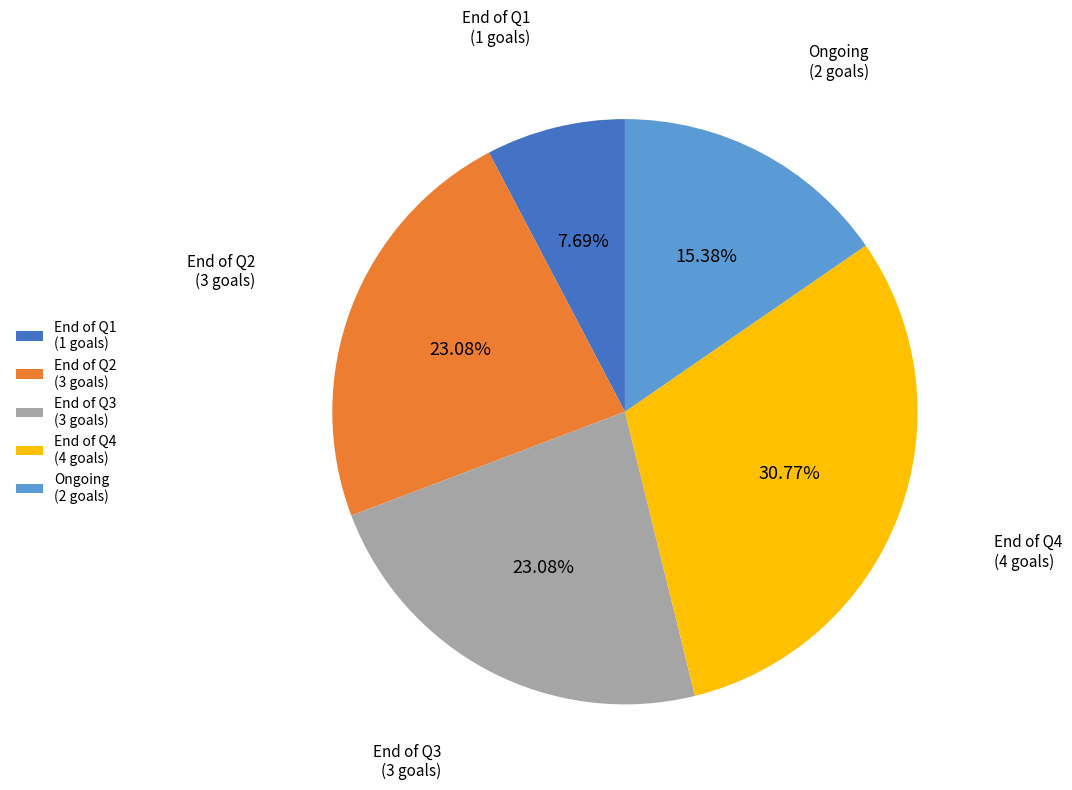

Combined, what portion of the pie is End of Q4 and End of Q2?

53.8%